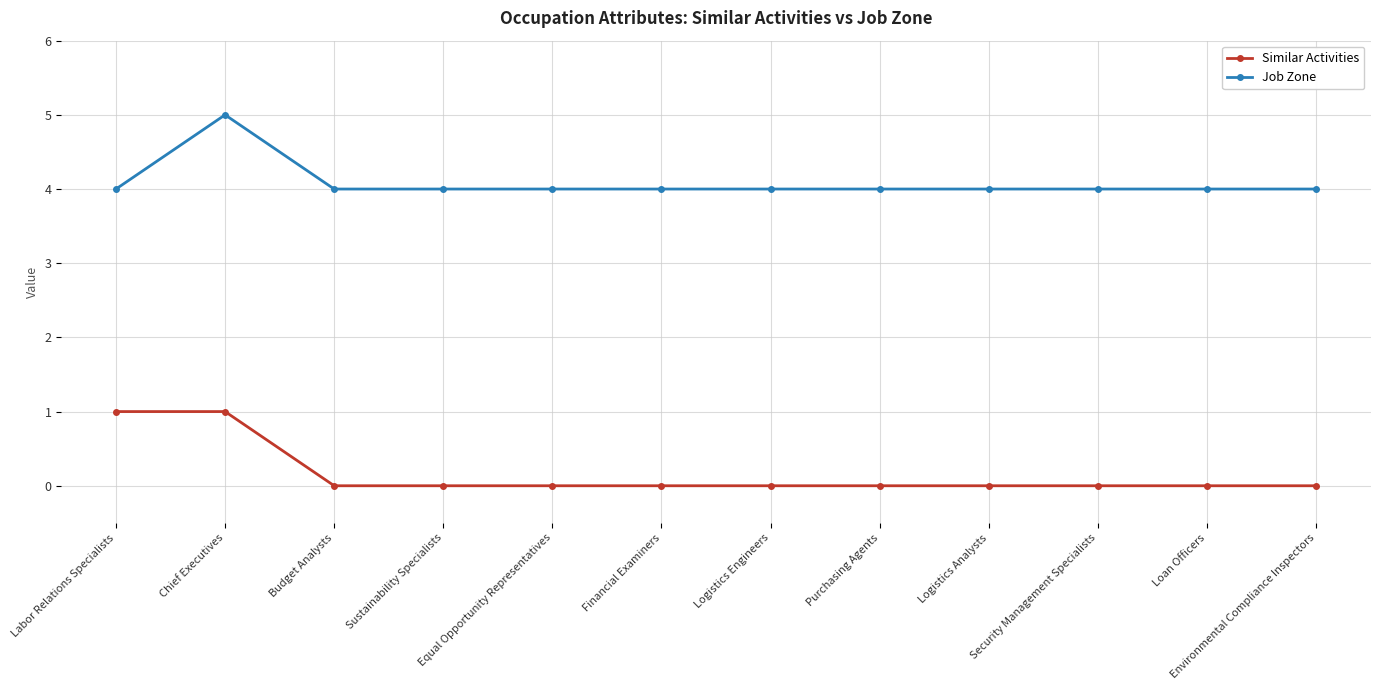

List the series in order of their peak value, lowest first.

Similar Activities, Job Zone